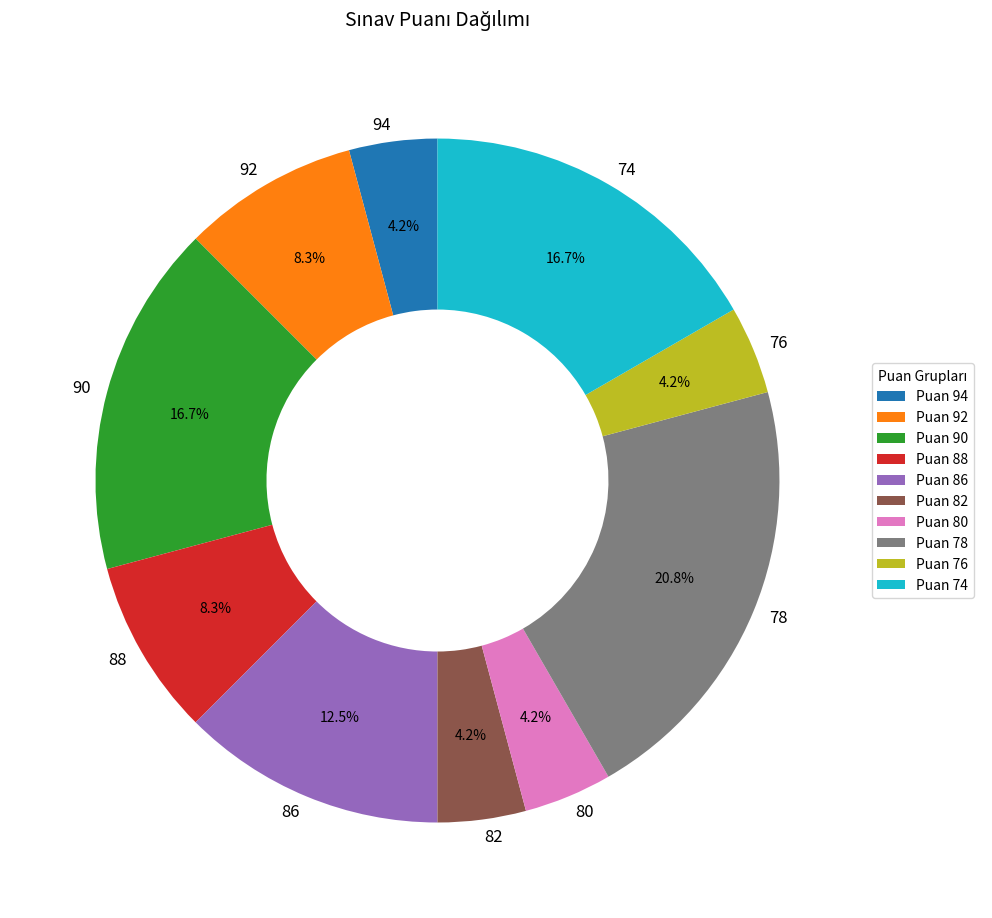

Does 82 represent more than half of the total?

No